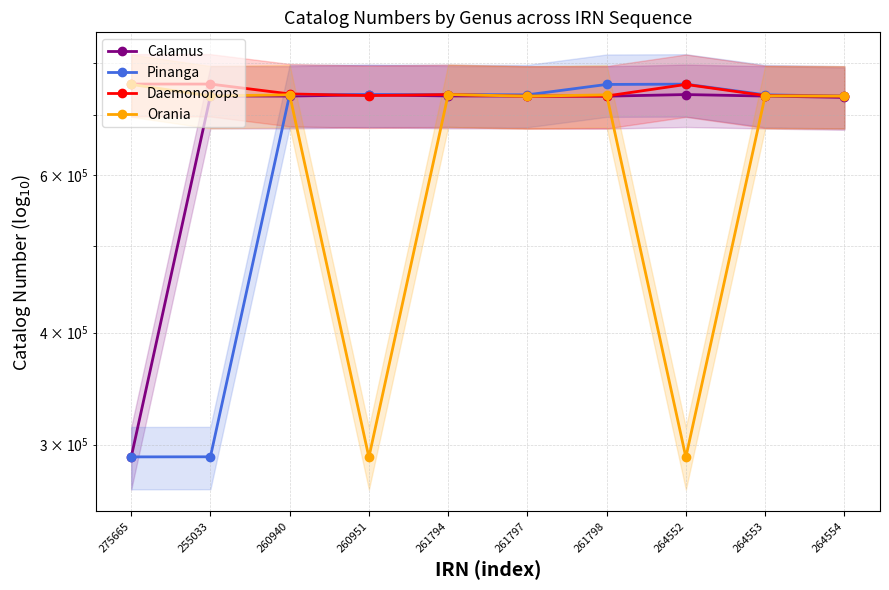

Reading left to right, extract all data points from this chart.

Calamus: 290376	734972	734728	737056	734975	734729	734535	737617	734727	732242
Pinanga: 290644	290710	737611	737605	737604	737087	757041	757604	737122	734746
Daemonorops: 757790	757773	738821	735694	737663	734536	734909	757038	735714	734555
Orania: 757038	734968	737088	290375	737617	734531	737056	290376	734975	734745